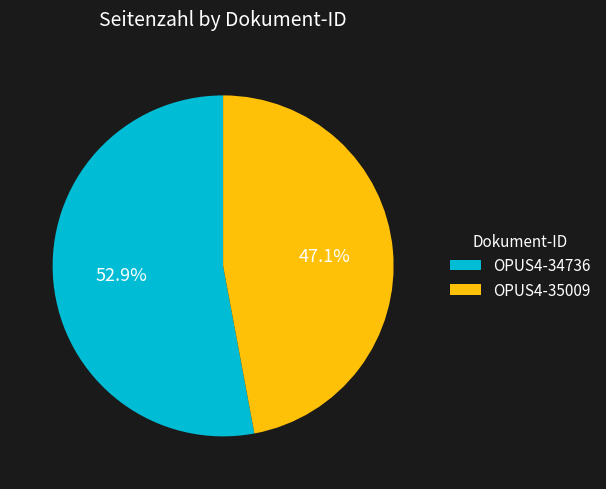

To the nearest percent, what is the combined percentage of OPUS4-34736 and OPUS4-35009?

100%